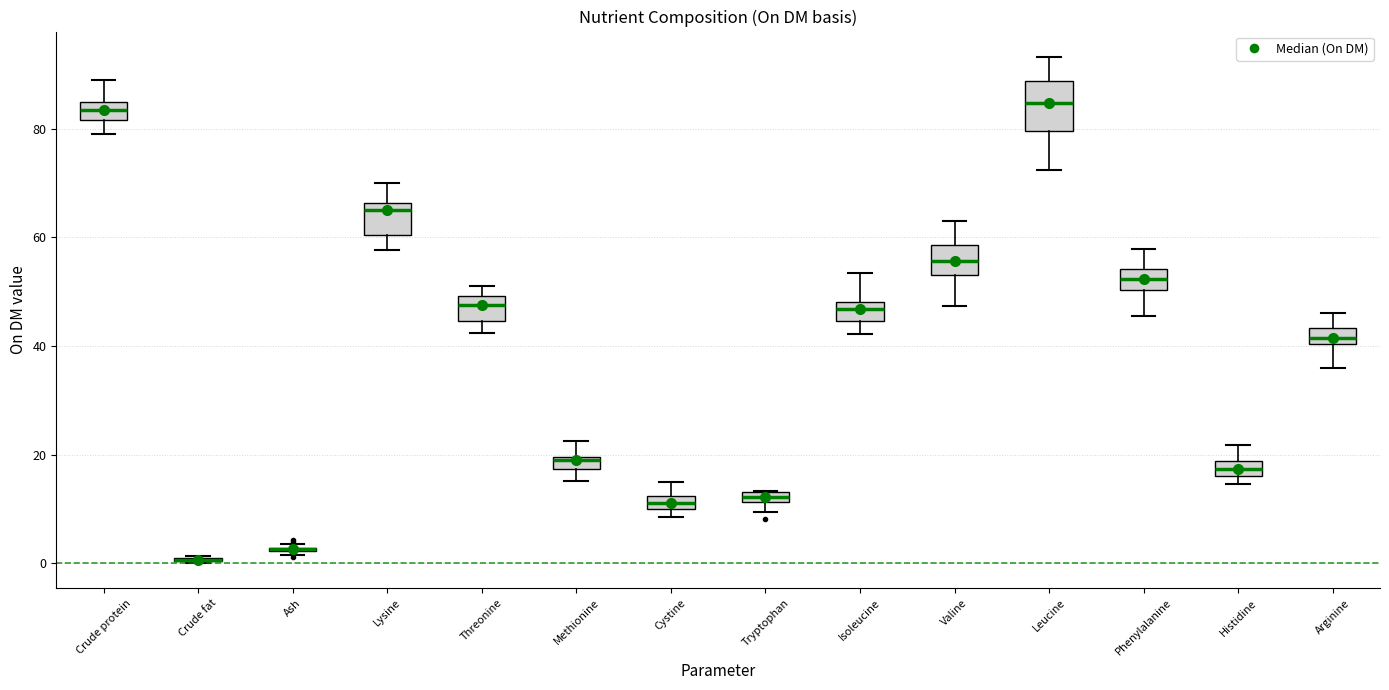

Comparing the boxes themselves (not the whiskers), which one is the tallest?

Leucine